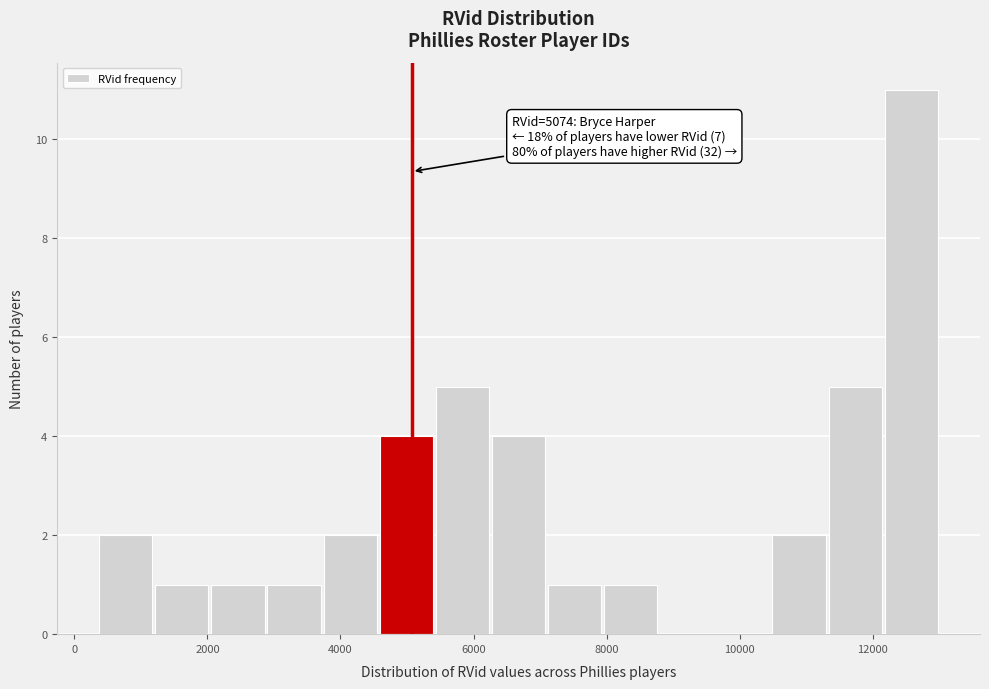

Over which range of the x-axis is the bar tallest?

12200 to 13000